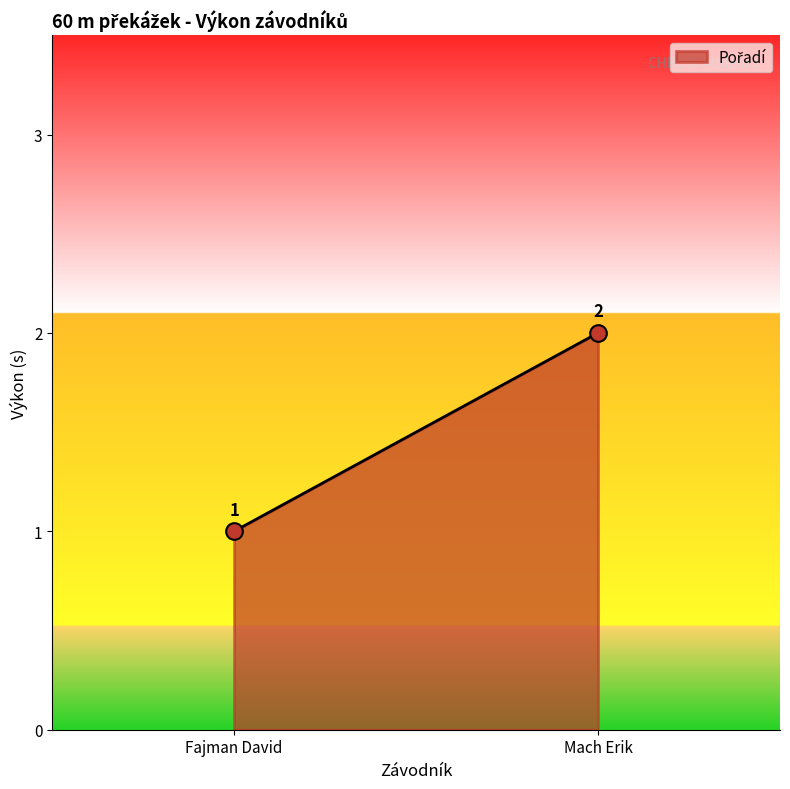

Rank the categories by value from lowest to highest.

Fajman David, Mach Erik